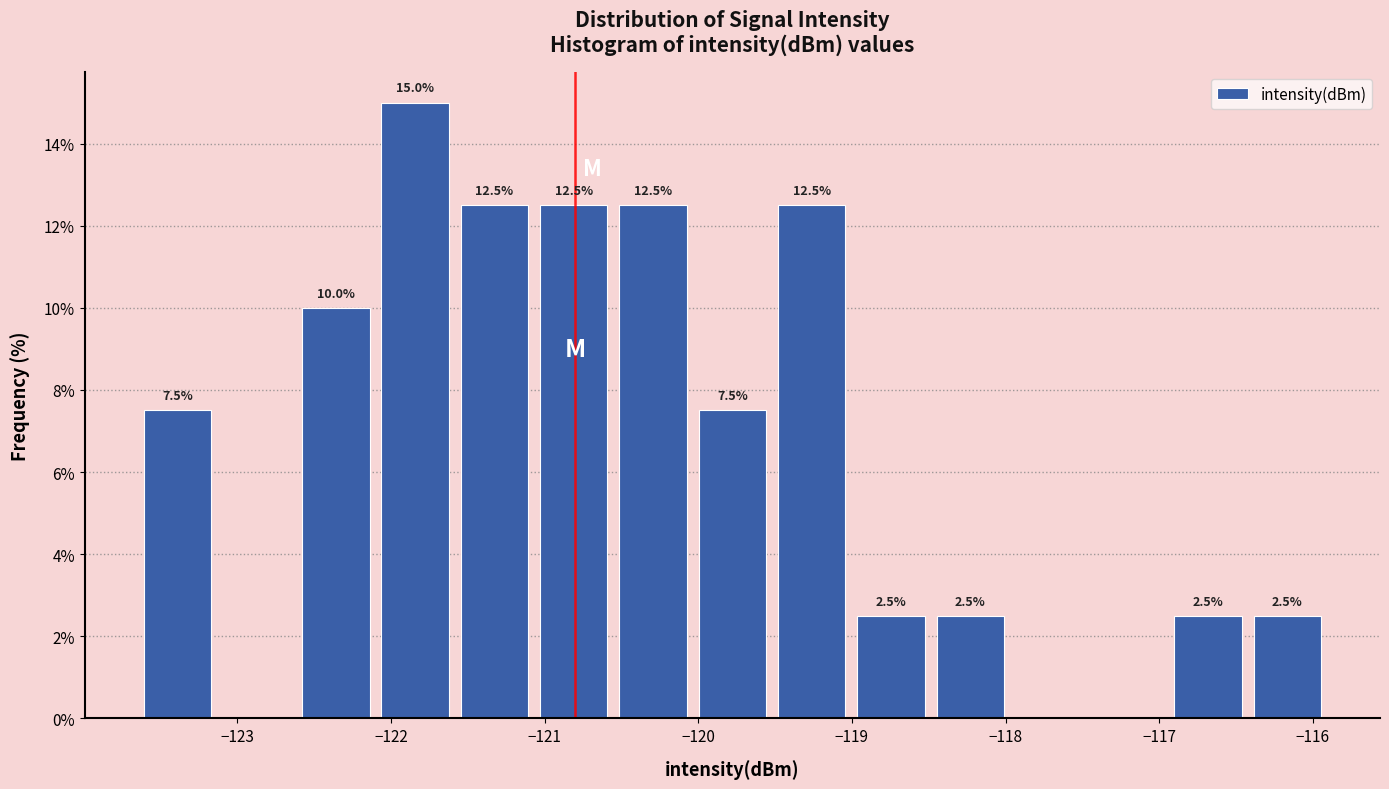

Which range on the x-axis has the tallest bar?

-122.1 to -121.6